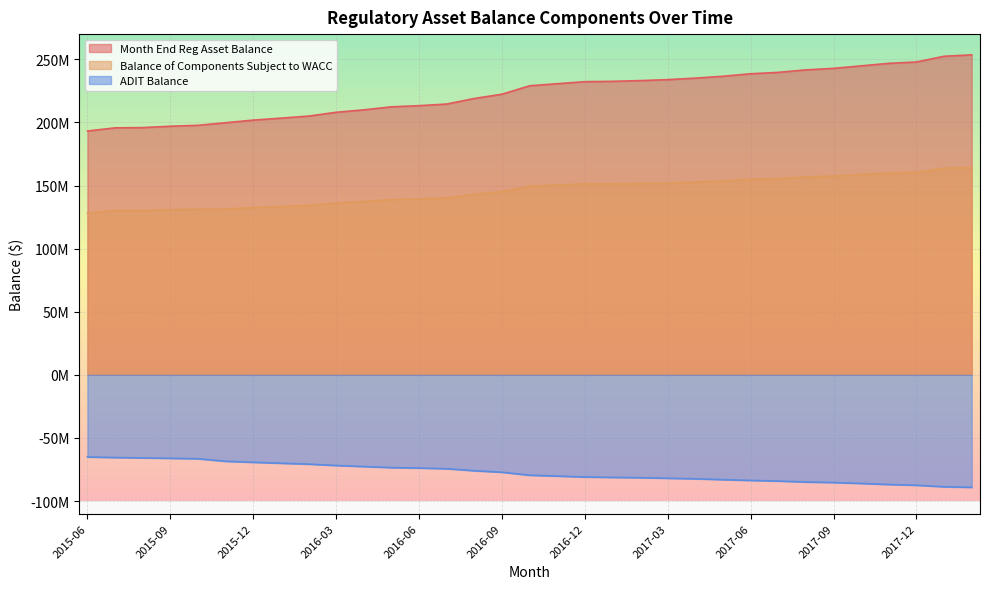

What is the label of the 26th point from the left?

2017-07